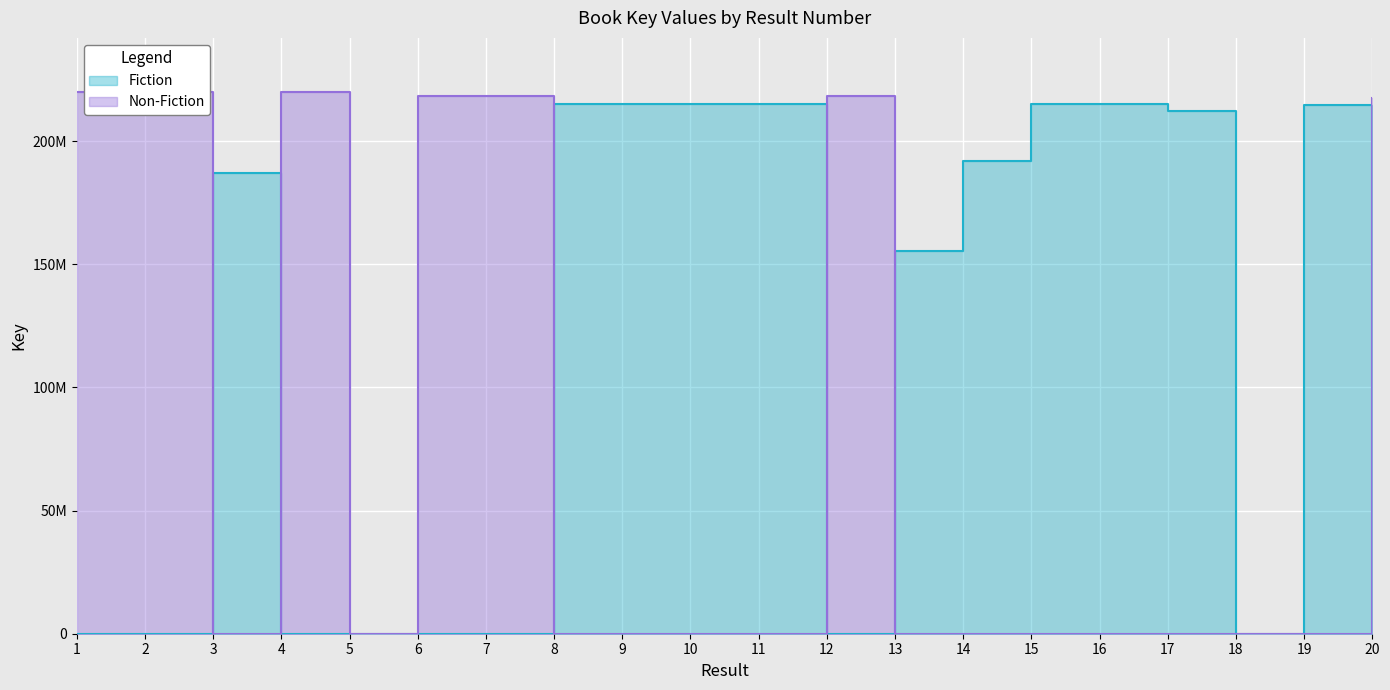

Where is the first local maximum for Fiction?

3